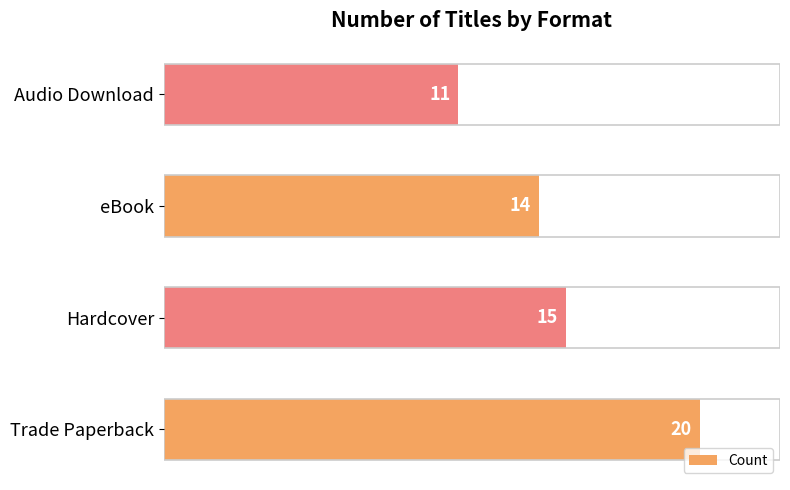

Which category has the lowest value across all series?

Audio Download